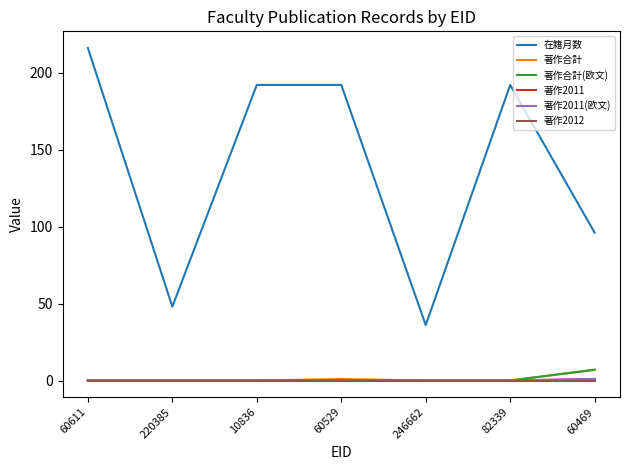

True or false: 著作合計(欧文) and 著作2011 cross at least once.

False